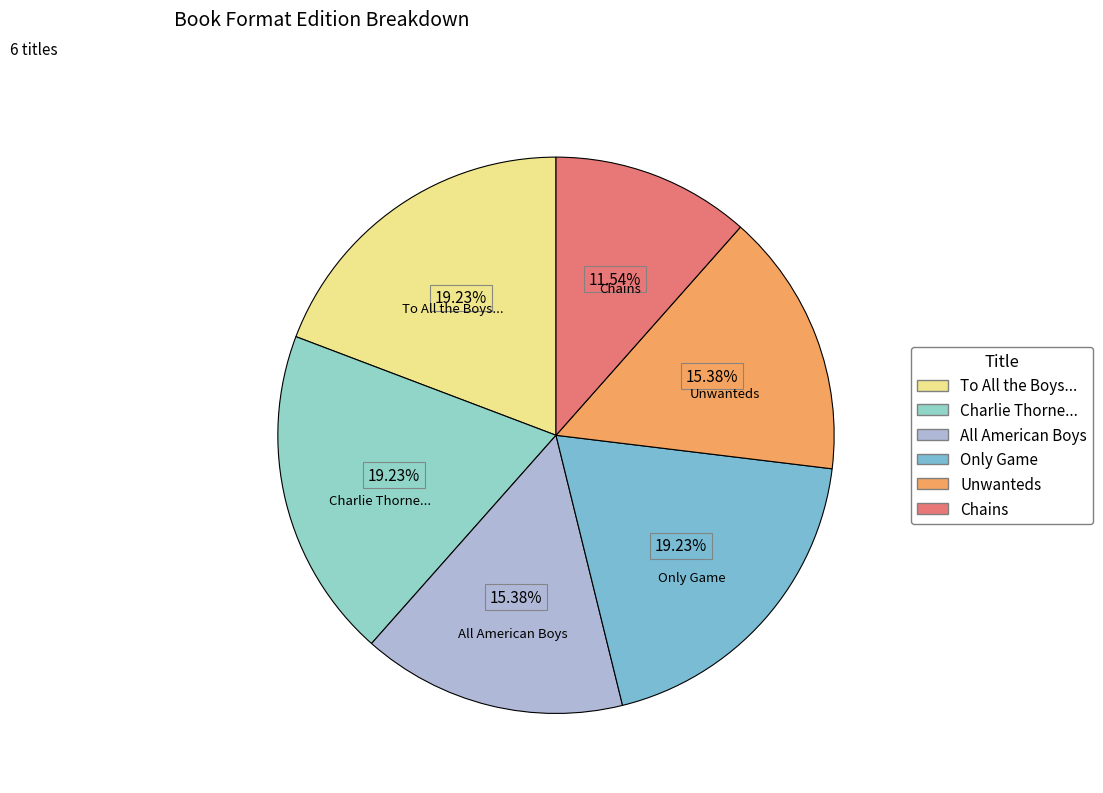

Does any single category account for the majority?

No